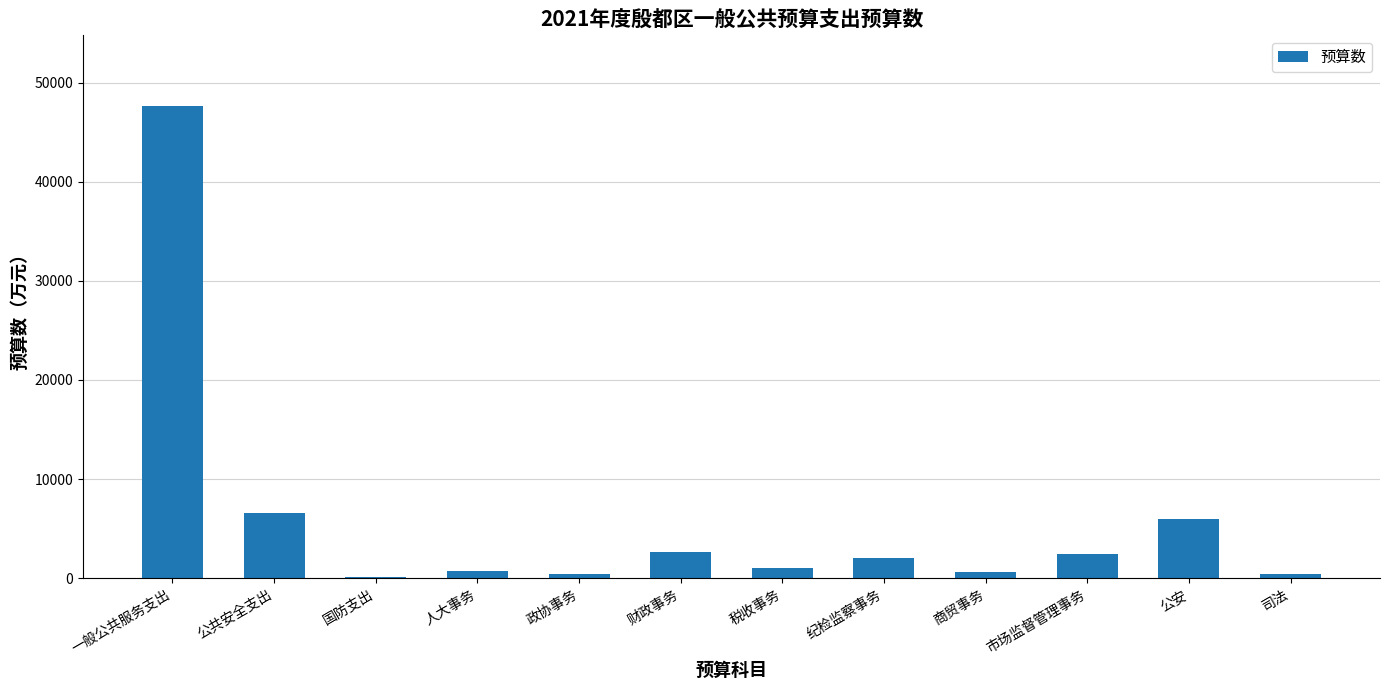

The chart shows a value of 10456 at 公安. True or false?

False